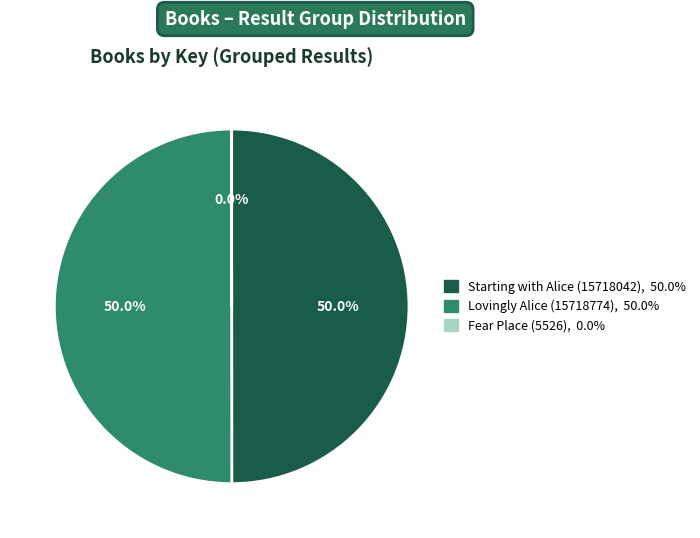

What portion of the pie excludes Starting with Alice (15718042)?

50.0%